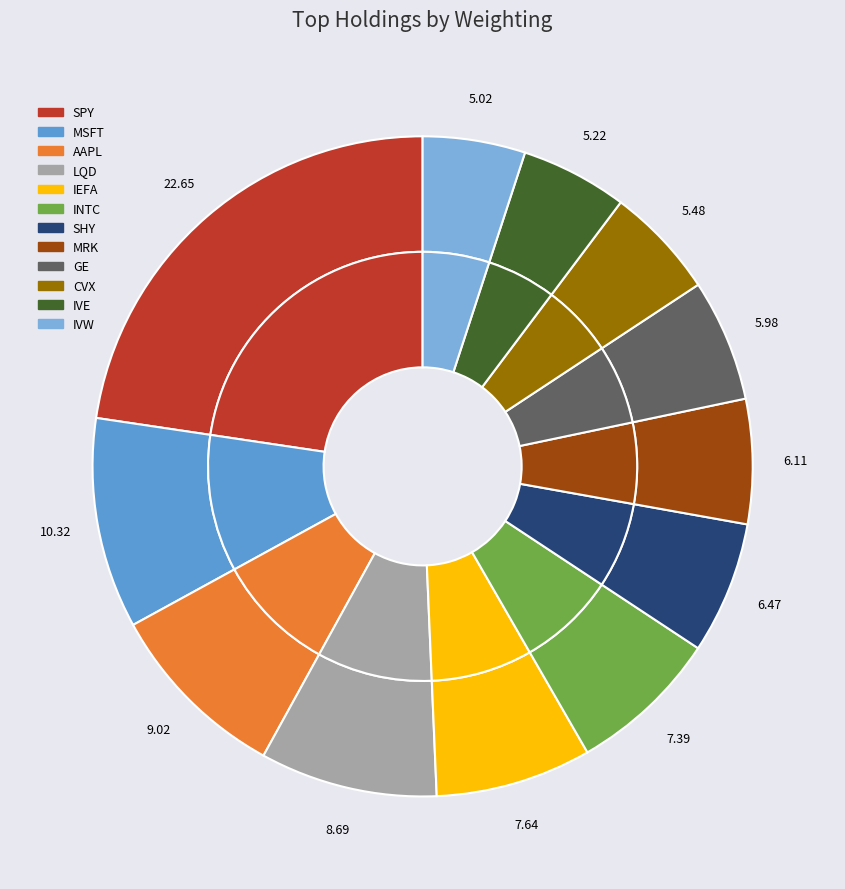

What percentage is the GE slice, to the nearest percent?

6%